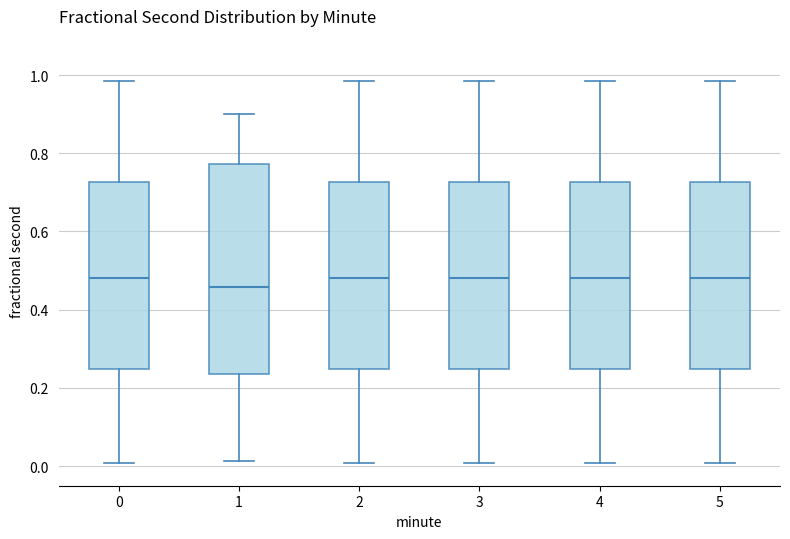

Which box has the lowest median line?

1